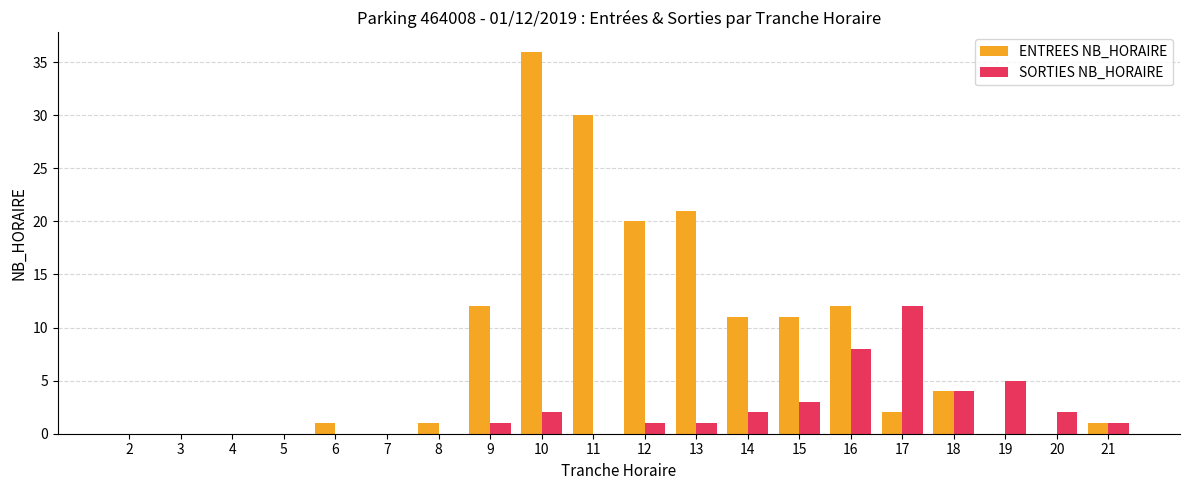

The value of SORTIES NB_HORAIRE at 14 is 2. True or false?

True